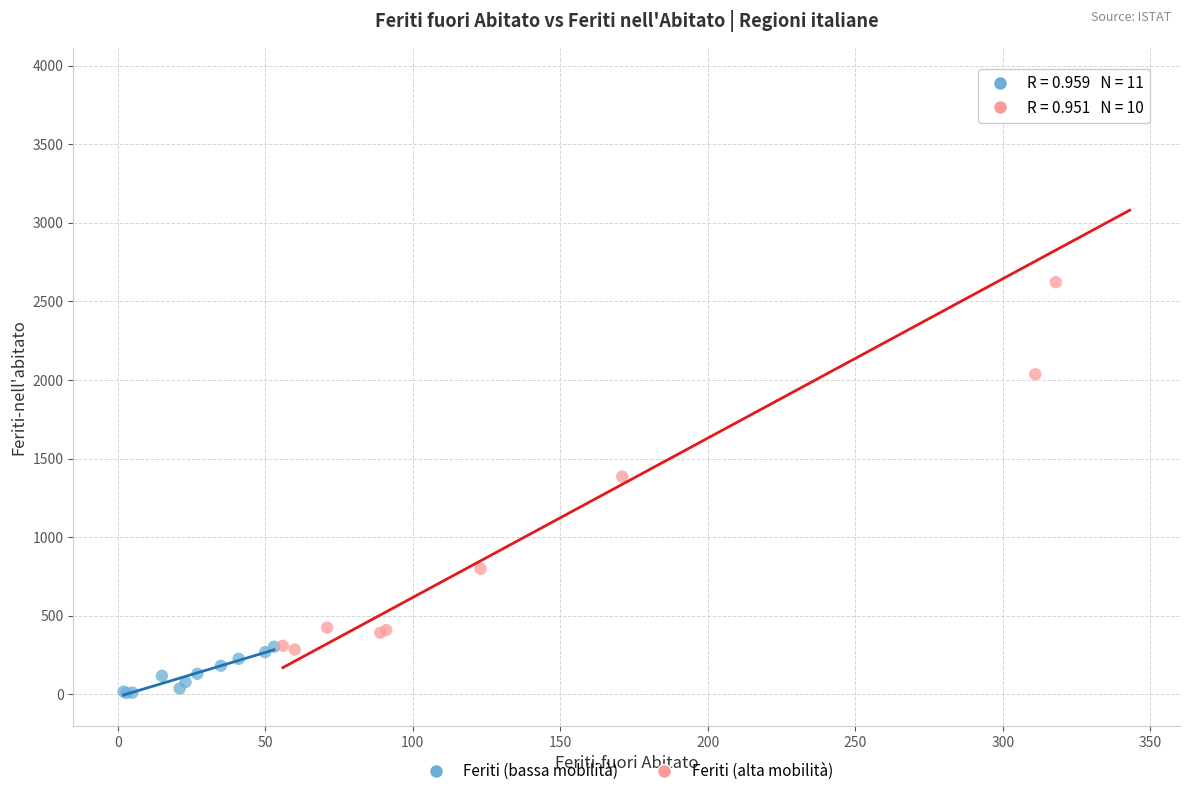

Which series has the widest spread of Y values?

Feriti (alta mobilità)